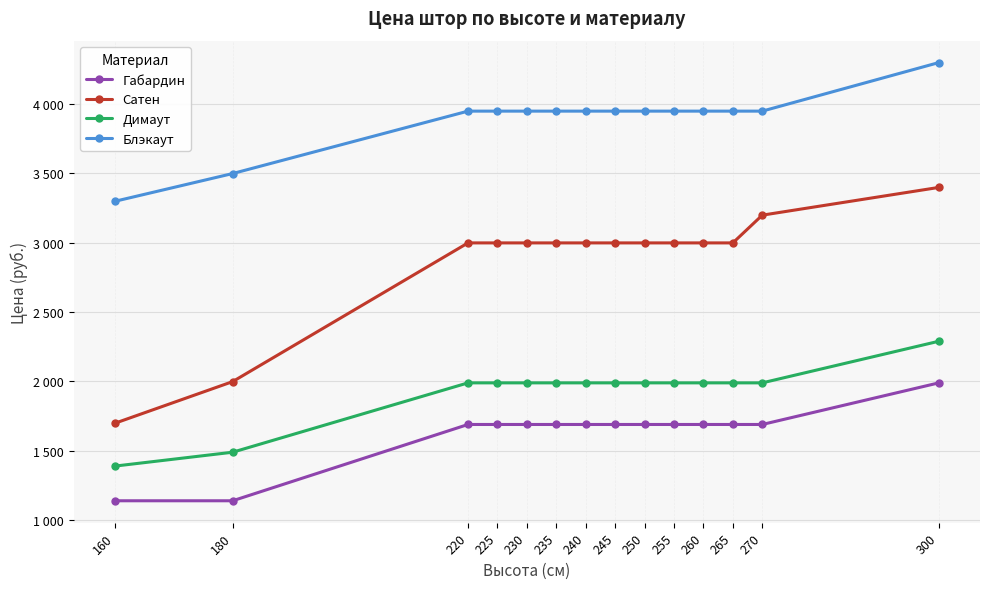

What are all the series names shown in the legend?

Габардин, Сатен, Димаут, Блэкаут